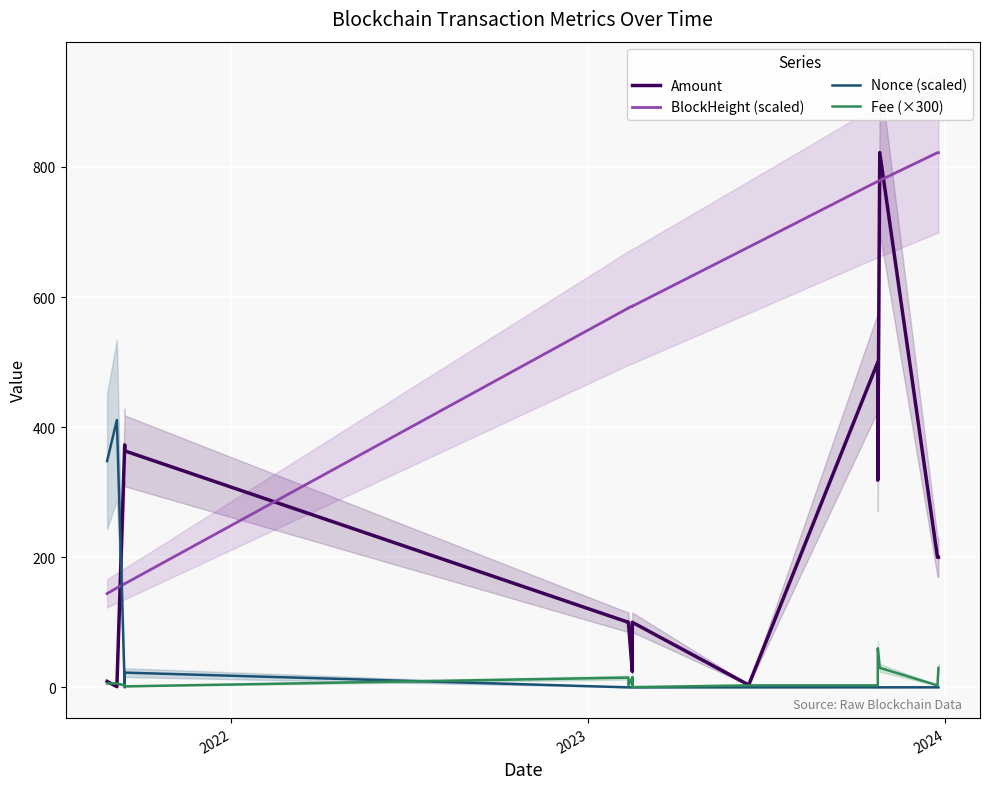

True or false: Fee (×300) has more than 1 interior local peaks.

True